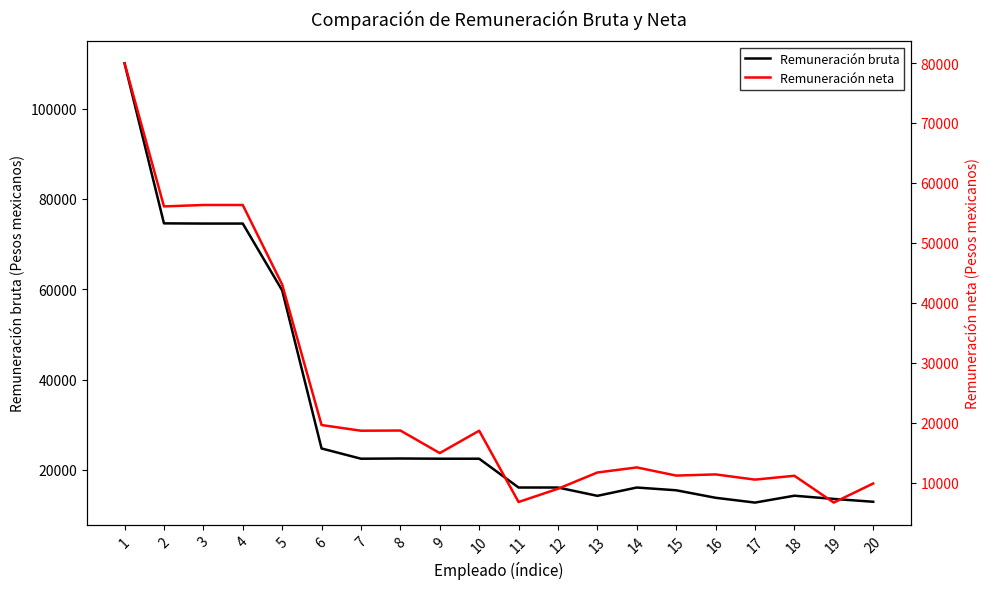

What is the spread (max minus min) of values at 8?

3832.5